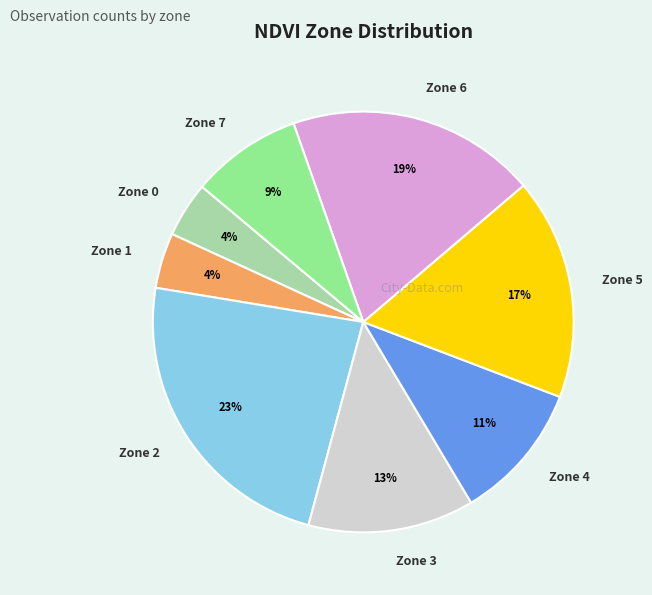

How many slices are in this pie chart?

8